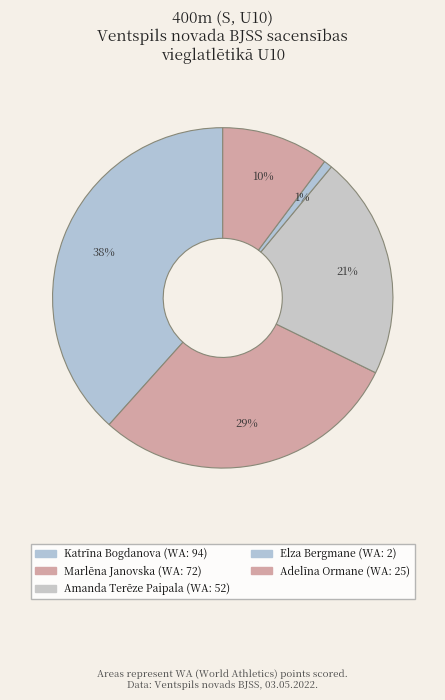

Count the number of slices in the pie.

5